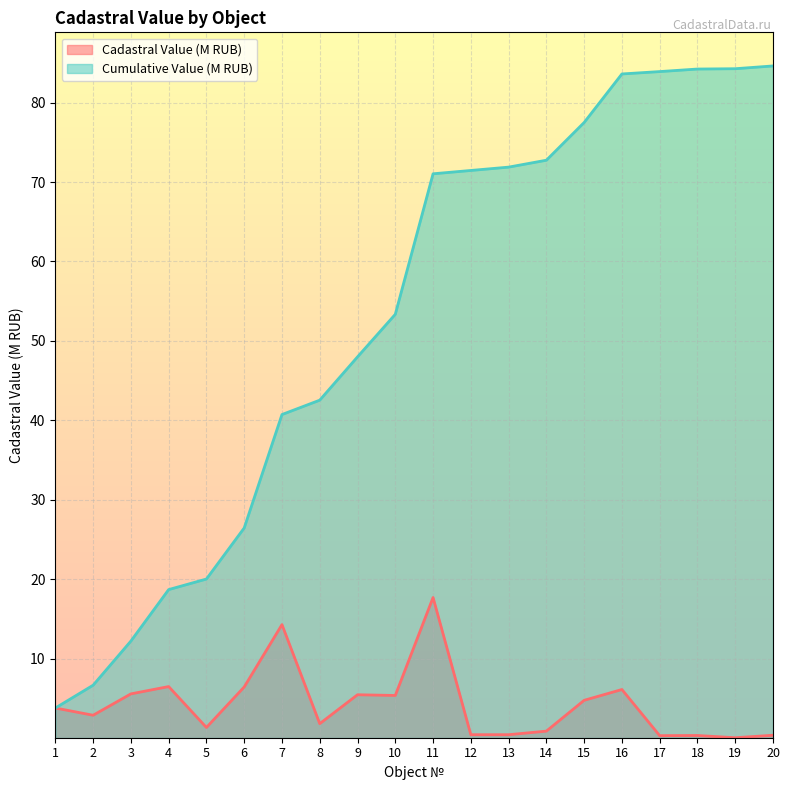

At which label does Cadastral Value (M RUB) reach its minimum?

19